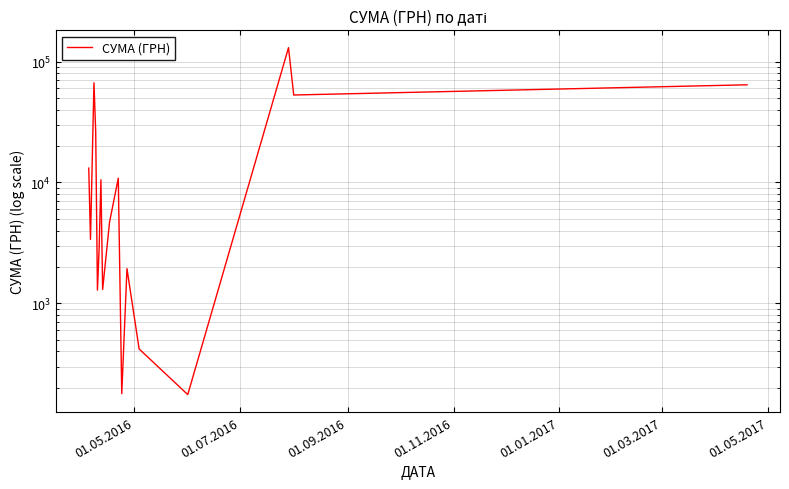

Reading left to right, what are all the values shown in this chart?

13154.2	3387.1	66785.7	26223.8	1287.8	2924.6	10526.0	1303.1	4730.0	10854.2	179.0	1938.4	420.0	176.0	130379.7	52936.8	64293.0